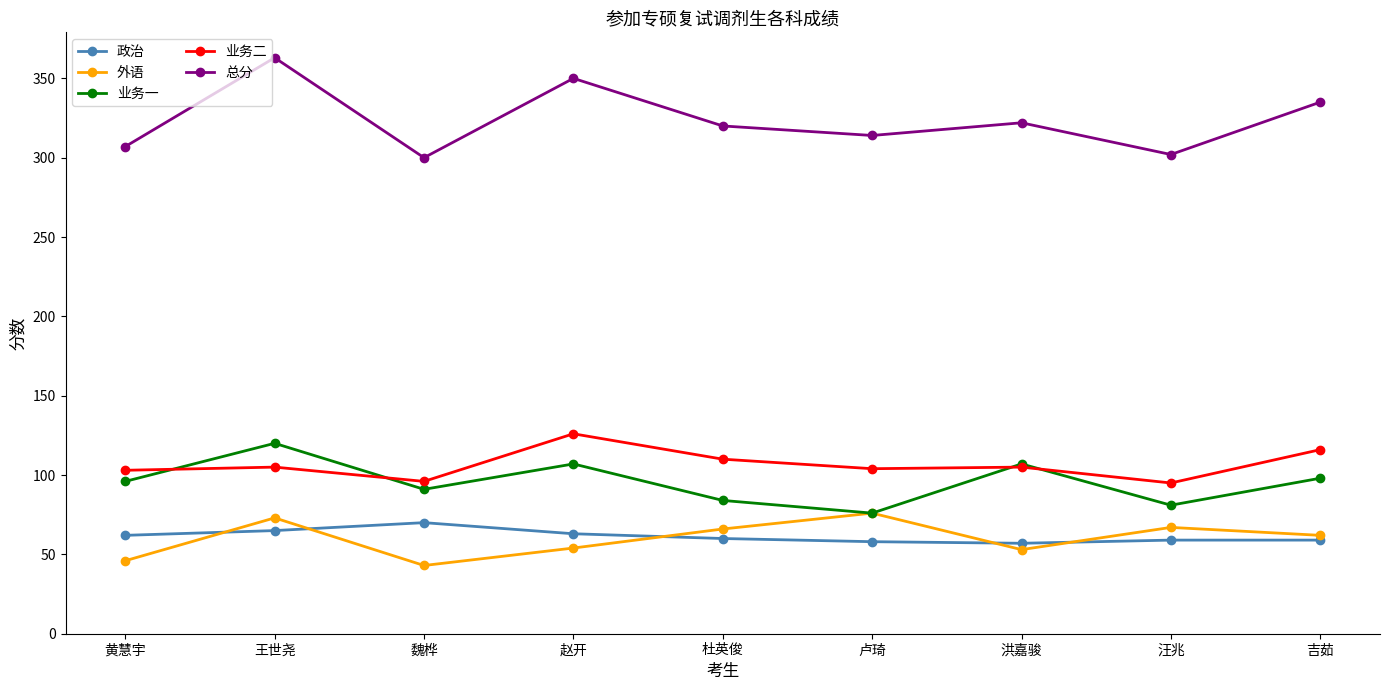

What is the sum of all 政治 values?

553